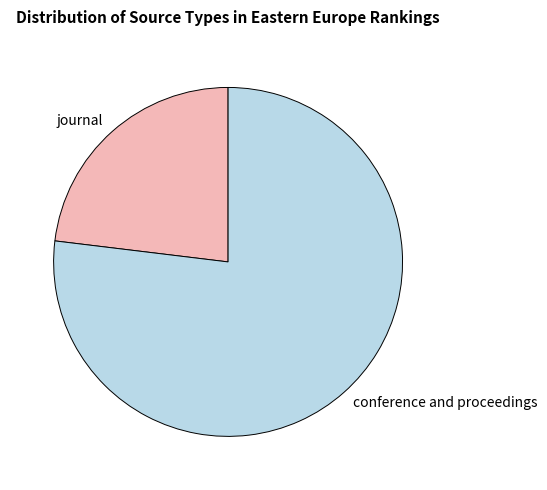

True or false: conference and proceedings accounts for 77% of the total.

True